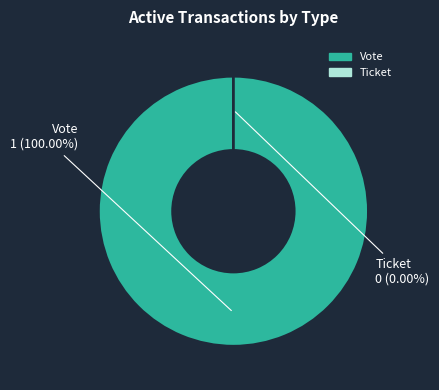

Which has a higher value, Vote or Ticket?

Vote